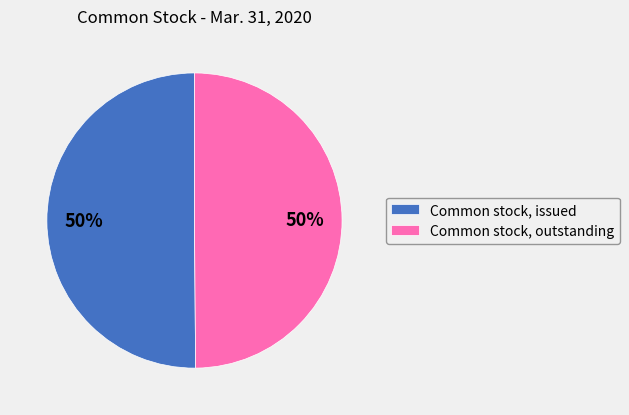

What is the ratio of the value at Common stock, outstanding to the value at Common stock, issued?

1.0